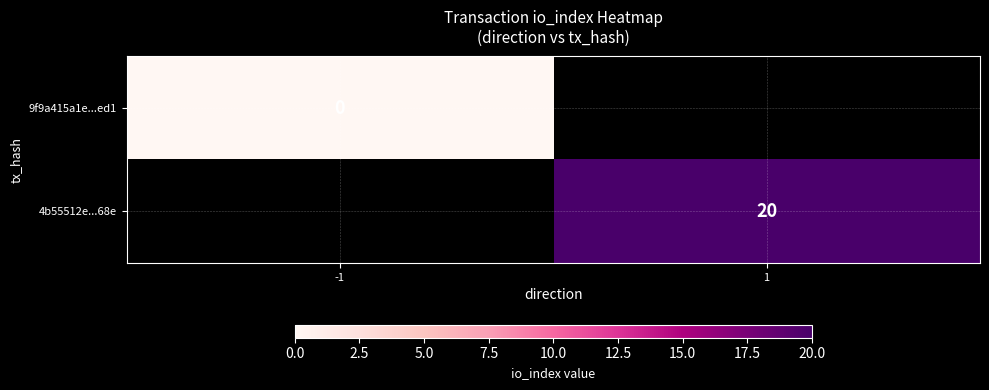

True or false: 4b55512e...68e has a value of 20 at 1.

True